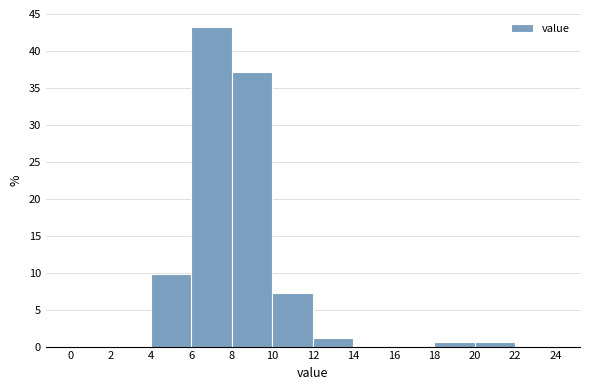

Reading left to right, transcribe this chart: for each bar, give the range it covers on the x-axis and its height. The values are not printed on the chart, so give them approximately, as read against the axis.

0 to 2: 0
2 to 4: 0
4 to 6: 10.0
6 to 8: 43.5
8 to 10: 37.0
10 to 12: 7.5
12 to 14: 1.0
14 to 16: 0
16 to 18: 0
18 to 20: 0.5
20 to 22: 0.5
22 to 24: 0